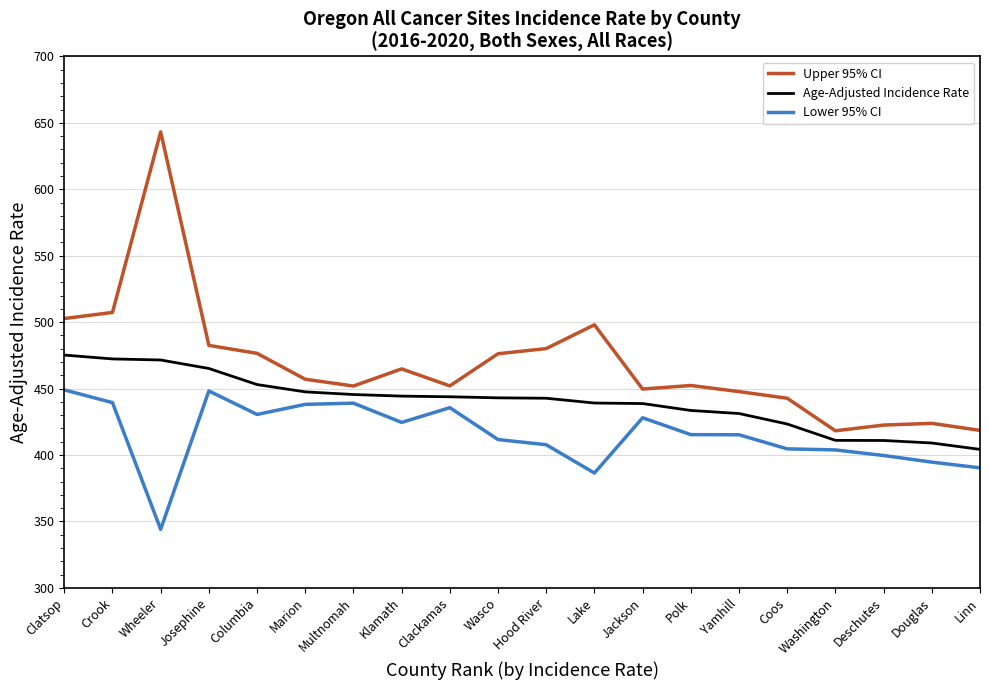

True or false: Lower 95% CI and Upper 95% CI intersect in this chart.

False